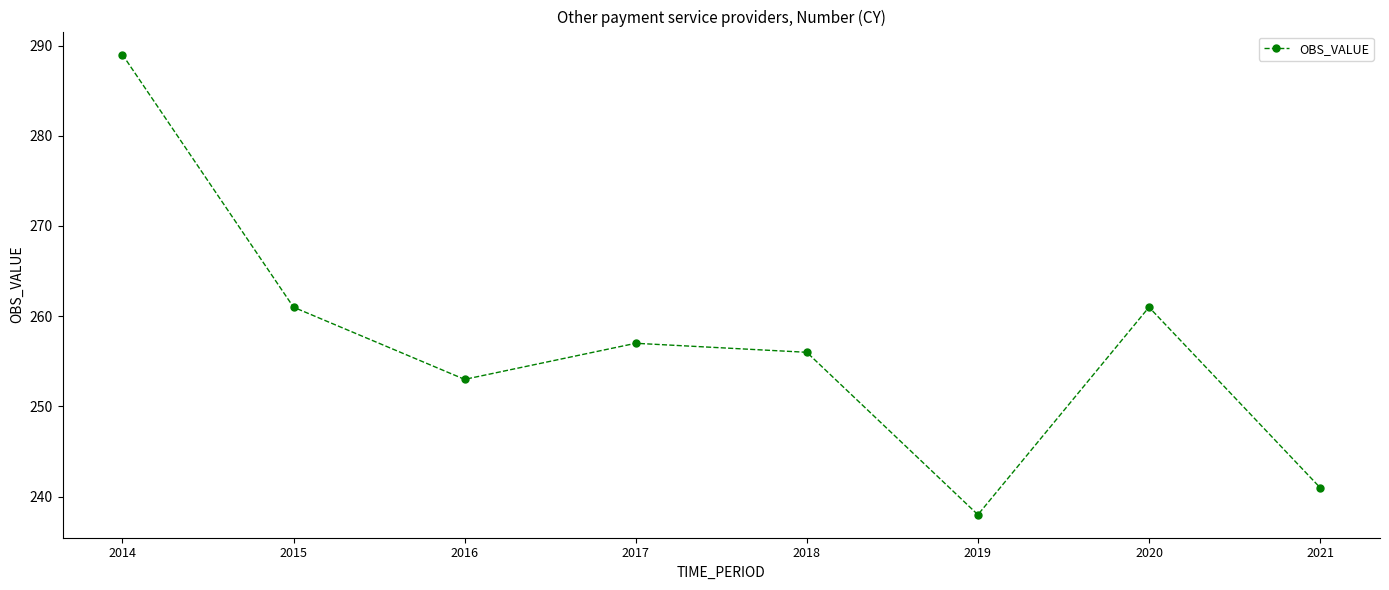

How many points are lower than both their immediate neighbors (excluding endpoints)?

2